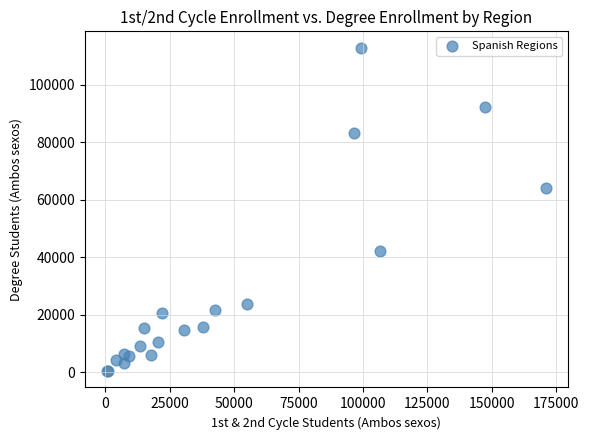

What Y value in the scatter plot is closest to 56576?

63946